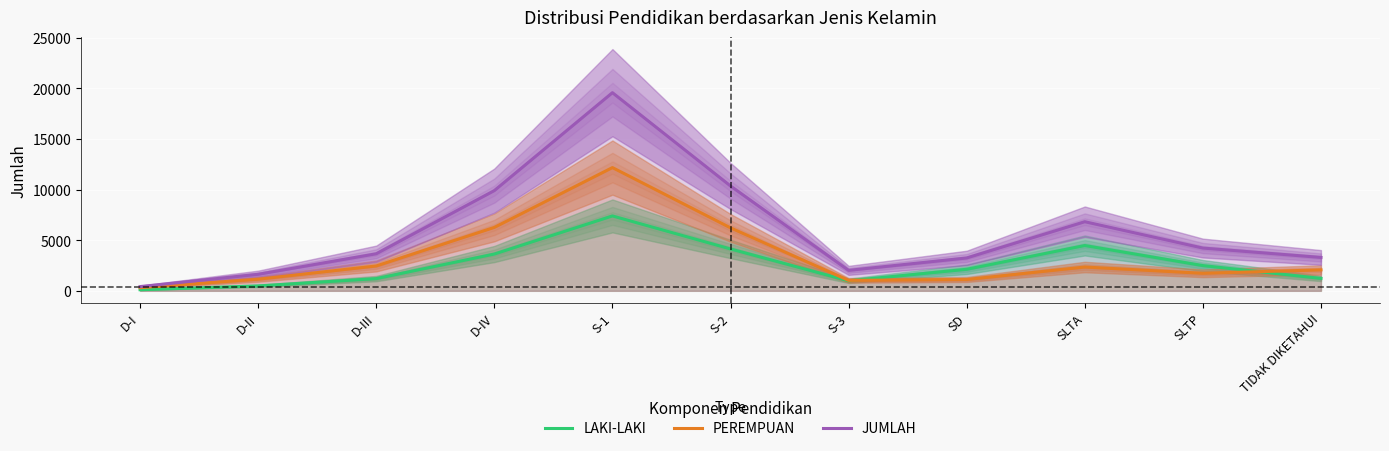

What is the maximum value for JUMLAH?

19585.1